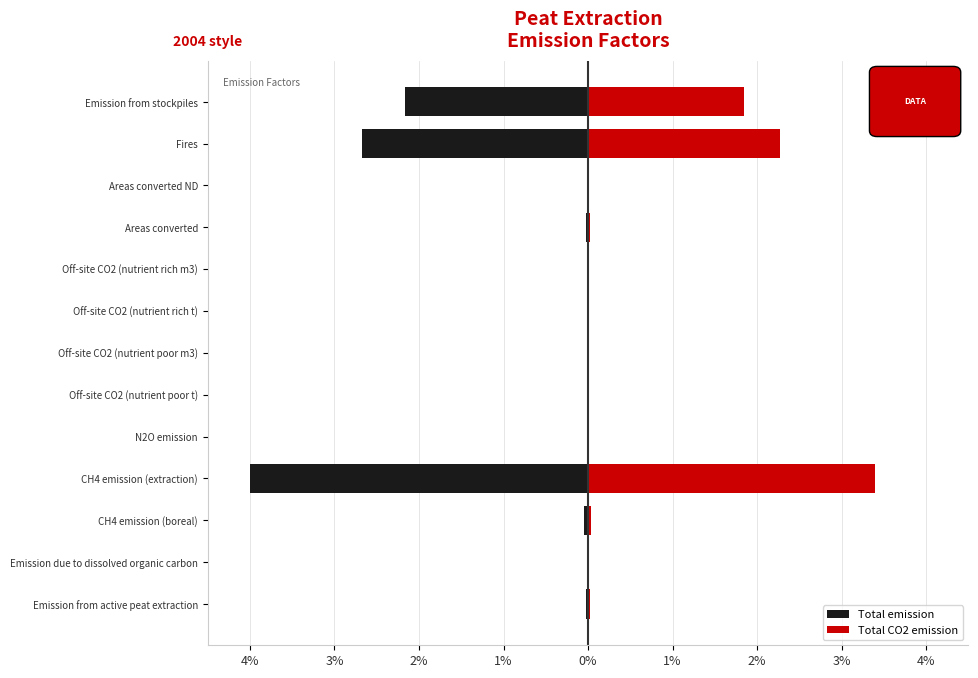

What are all the series names shown in the legend?

Total emission, Total CO2 emission